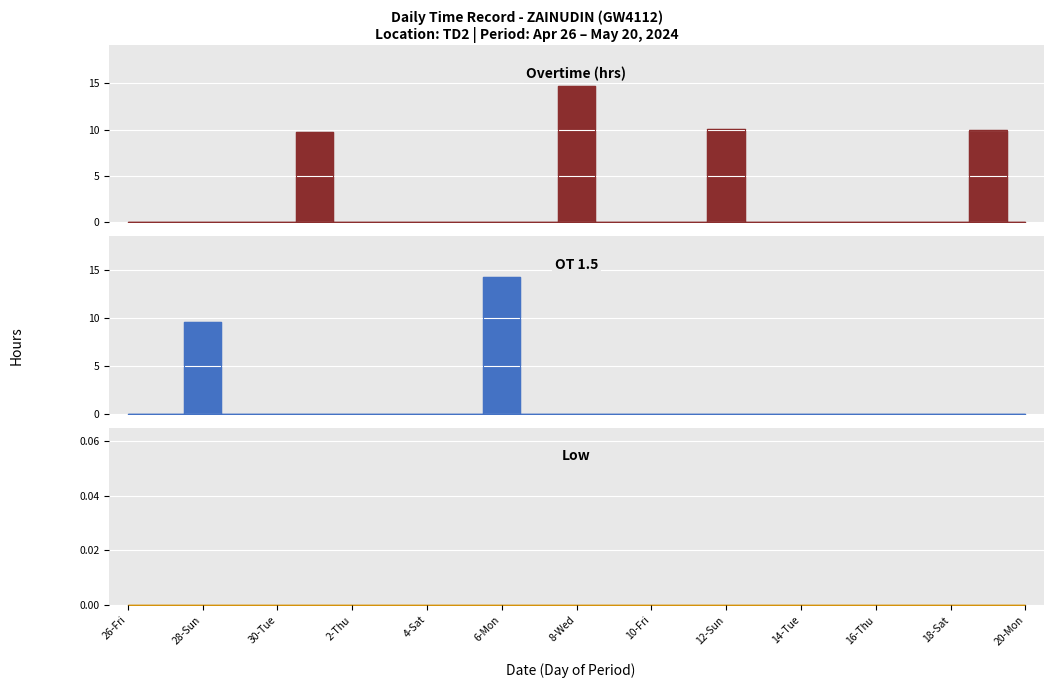

How many values in Overtime (hrs) are above zero?

4